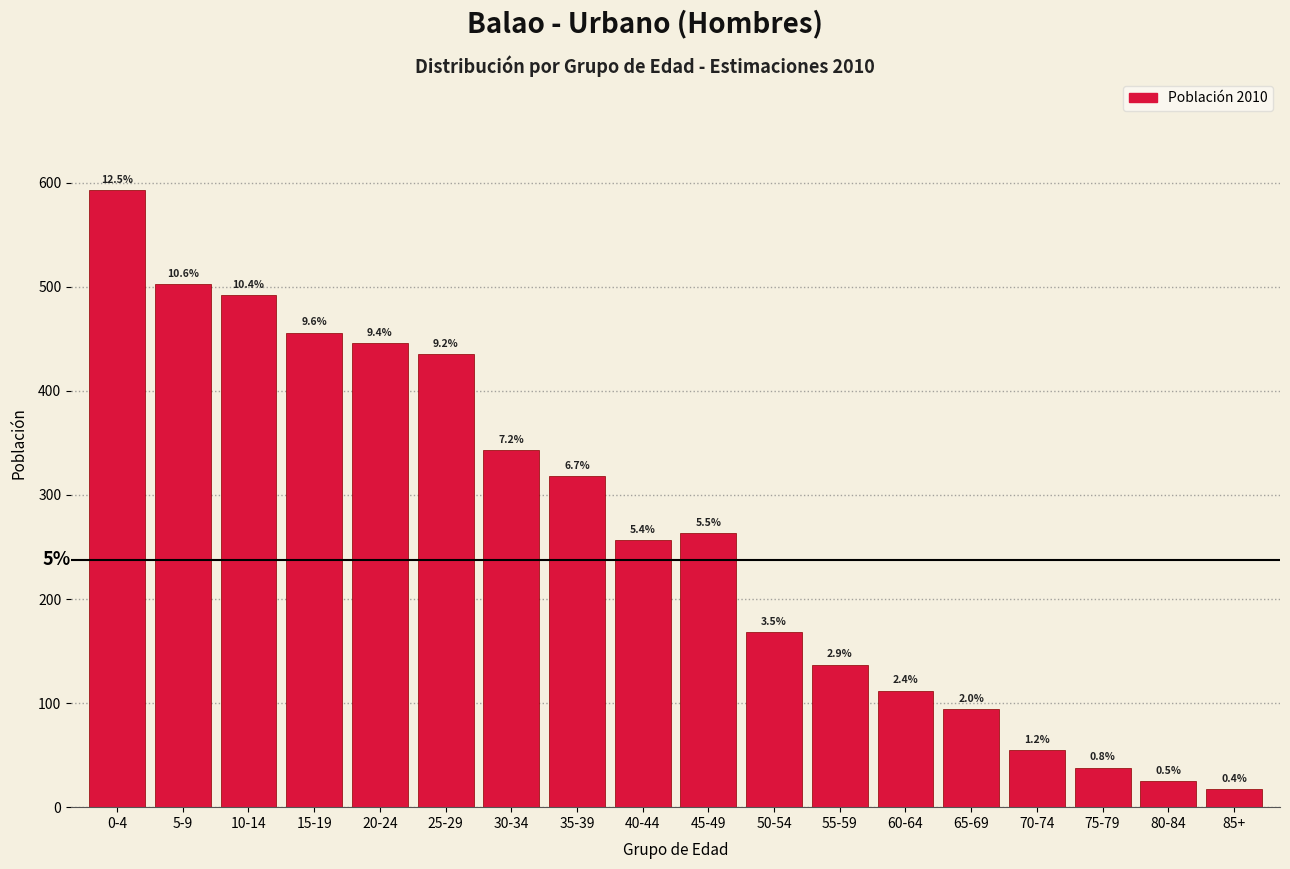

How many bars are there in total?

18